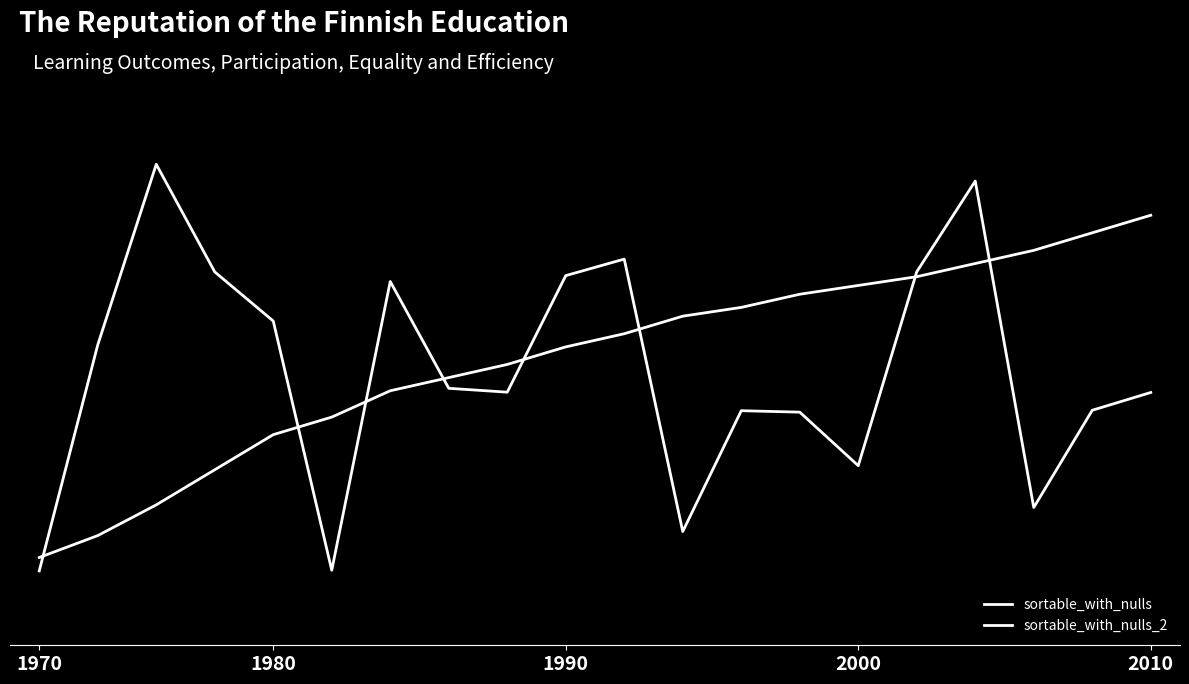

Where is sortable_with_nulls nearest to the value 0?

1970